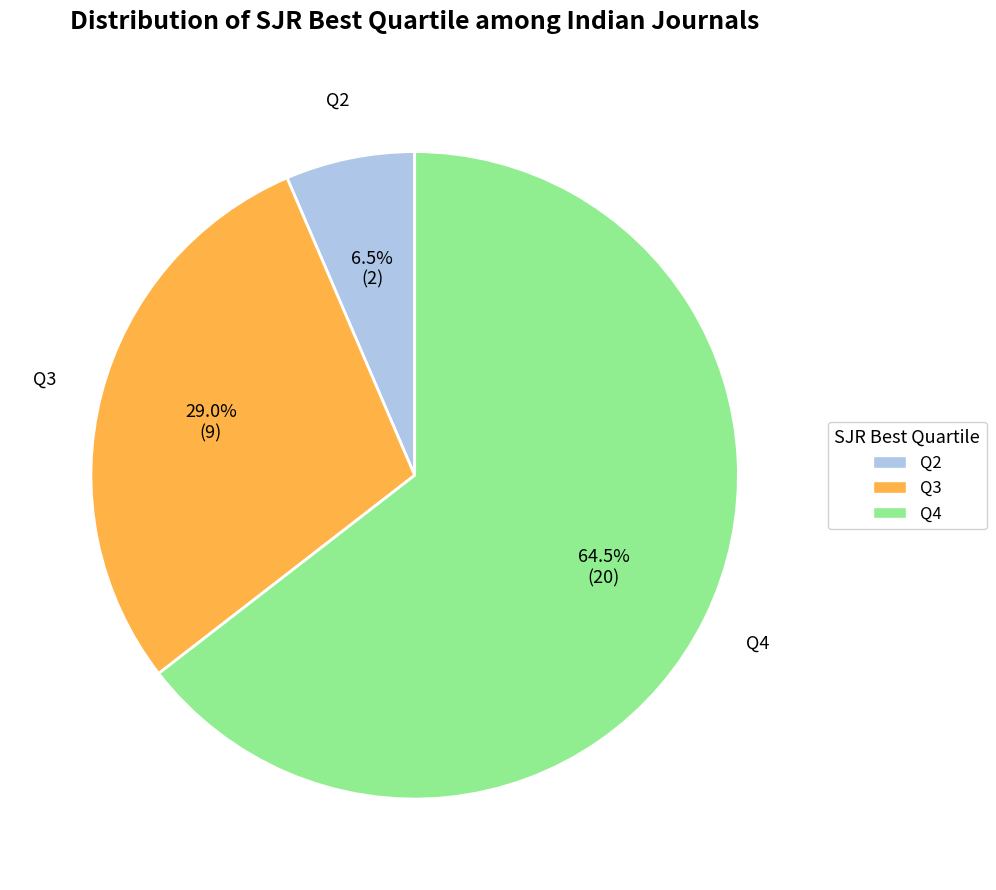

Rank the categories by value from highest to lowest.

Q4, Q3, Q2